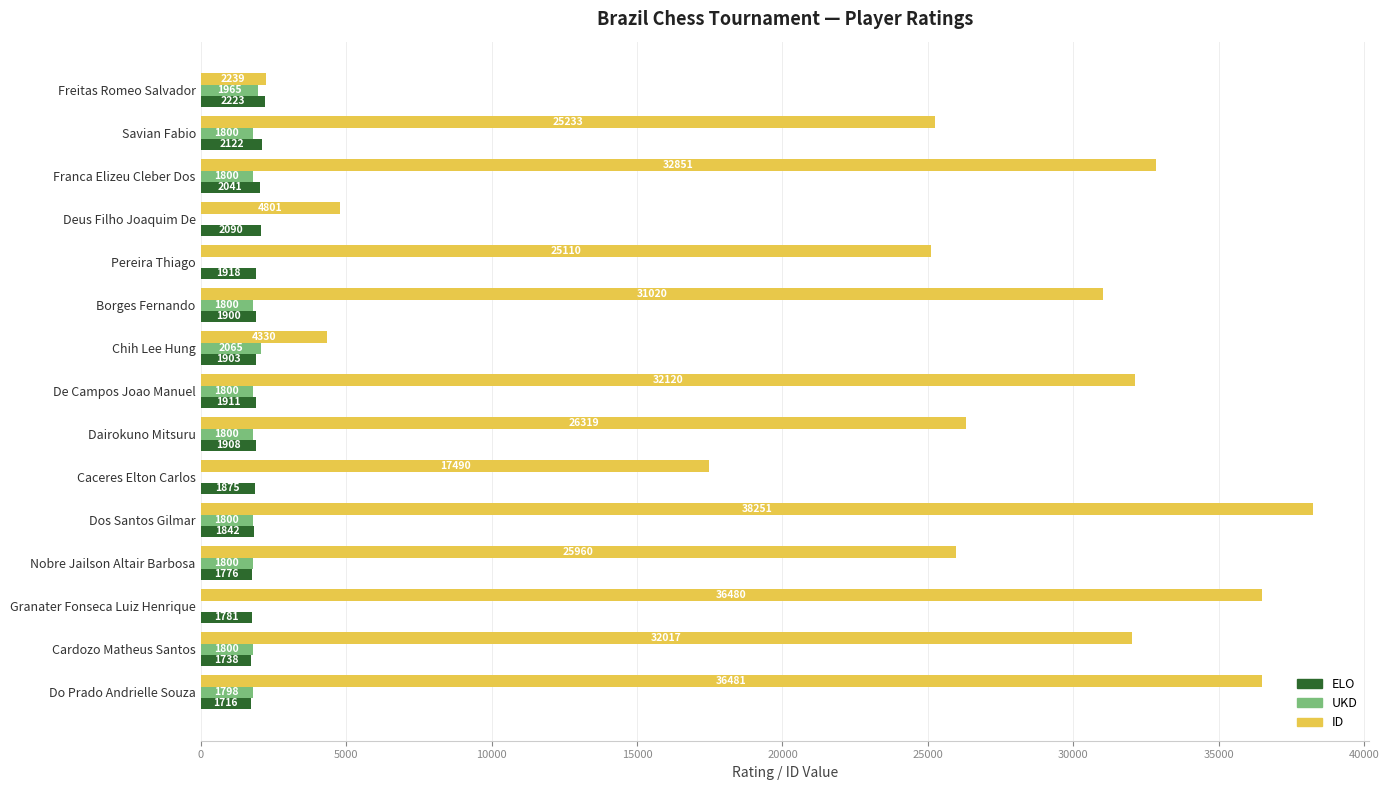

At which category is the sum across all series the highest?

Dos Santos Gilmar